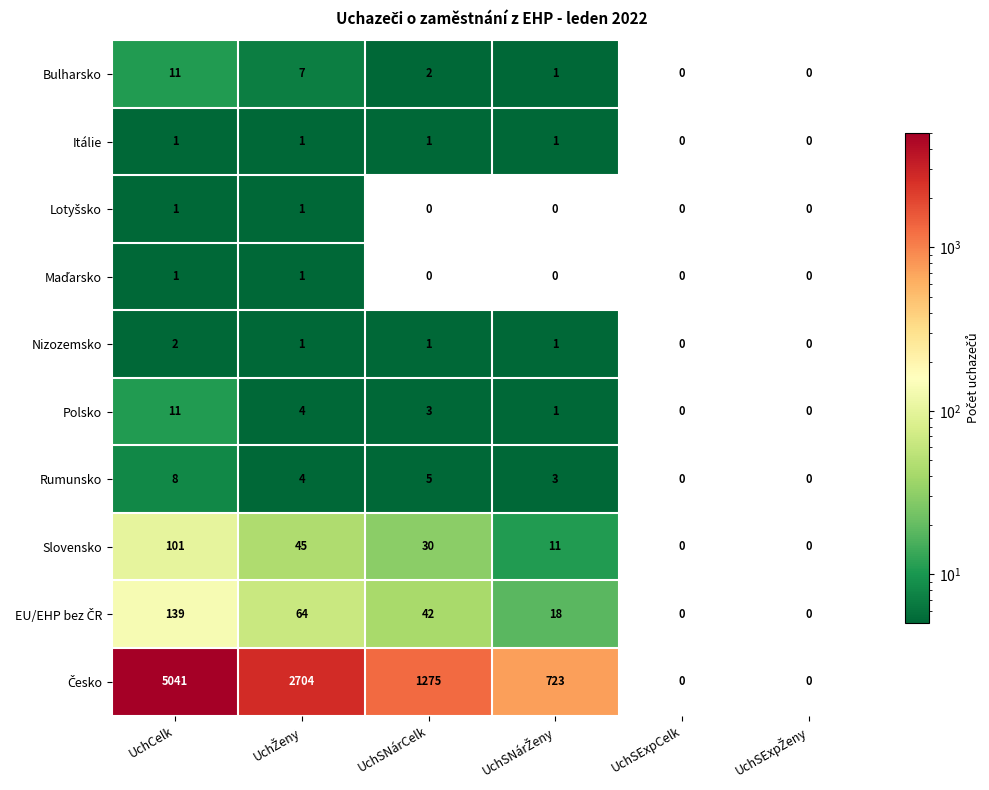

What is the difference between the second highest and minimum values in the Bulharsko series?

7